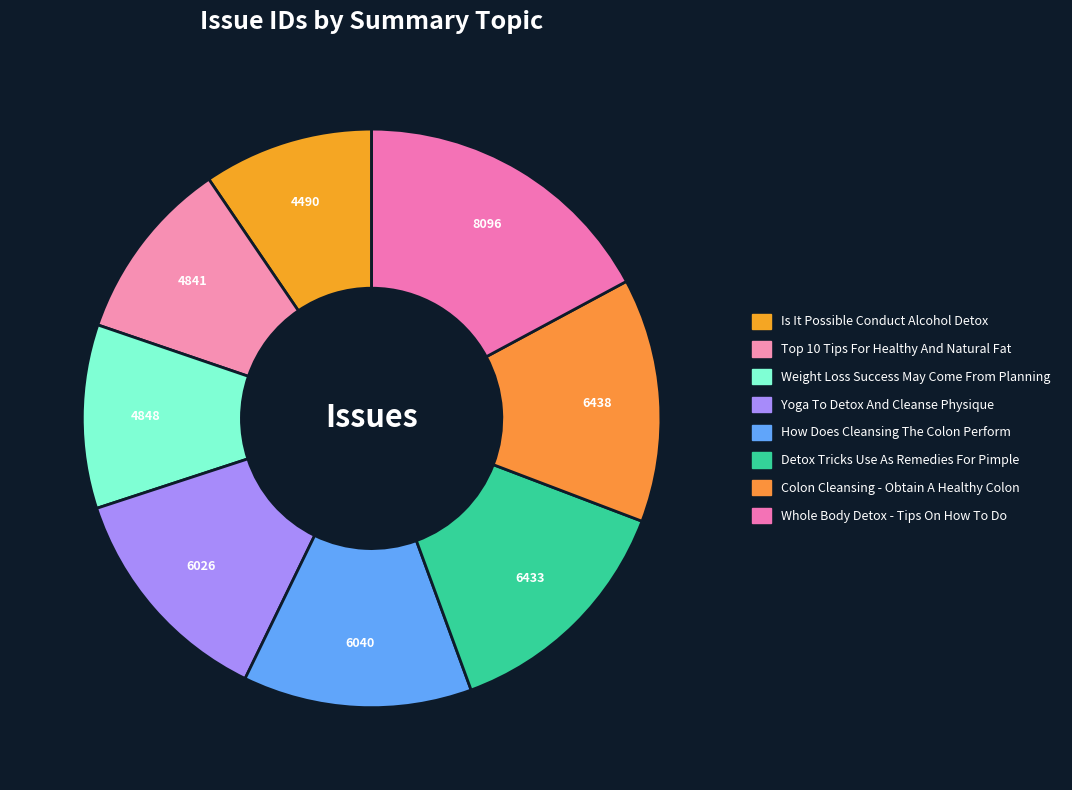

Which slice is the smallest?

Is It Possible Conduct Alcohol Detox